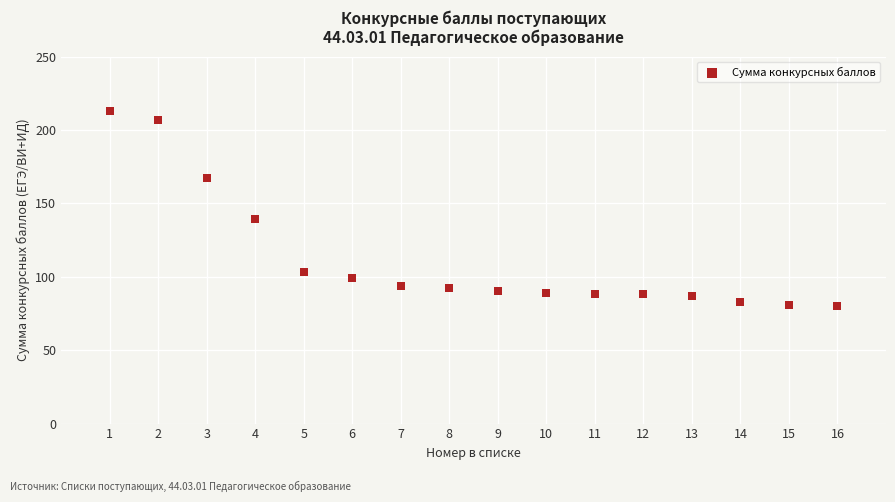

What Y value in the scatter plot is closest to 146?

139